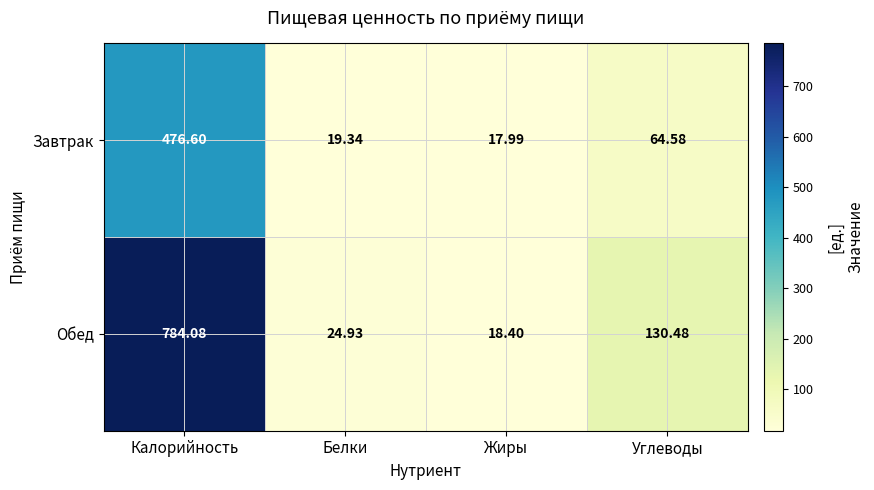

What is the total value across all series at Углеводы?

195.1